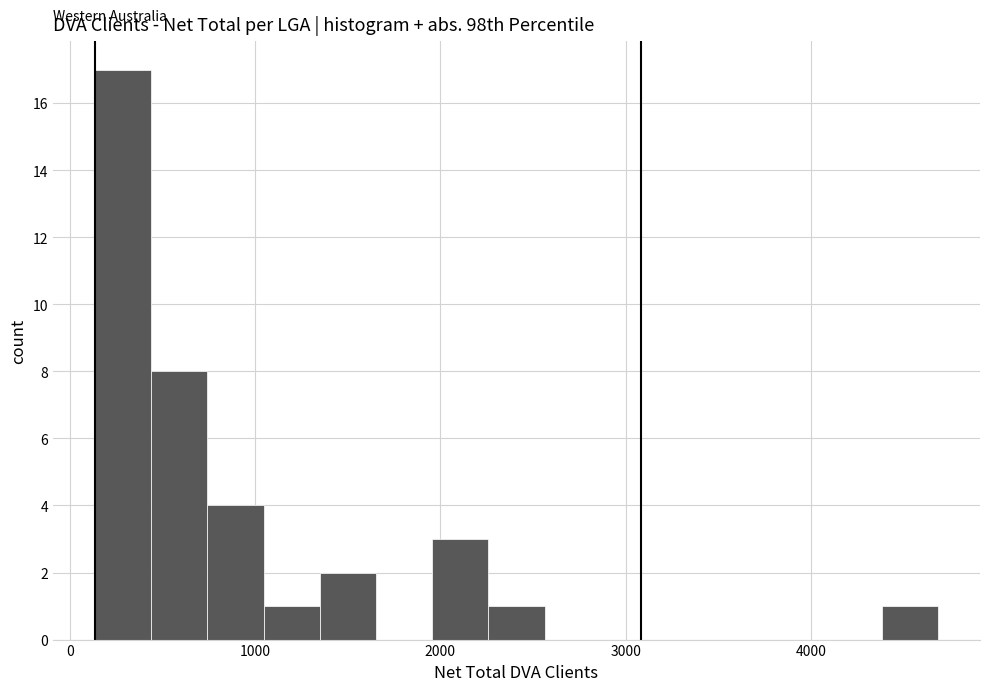

Read against the x-axis, roughly where is the centre of the tallest bar?

300